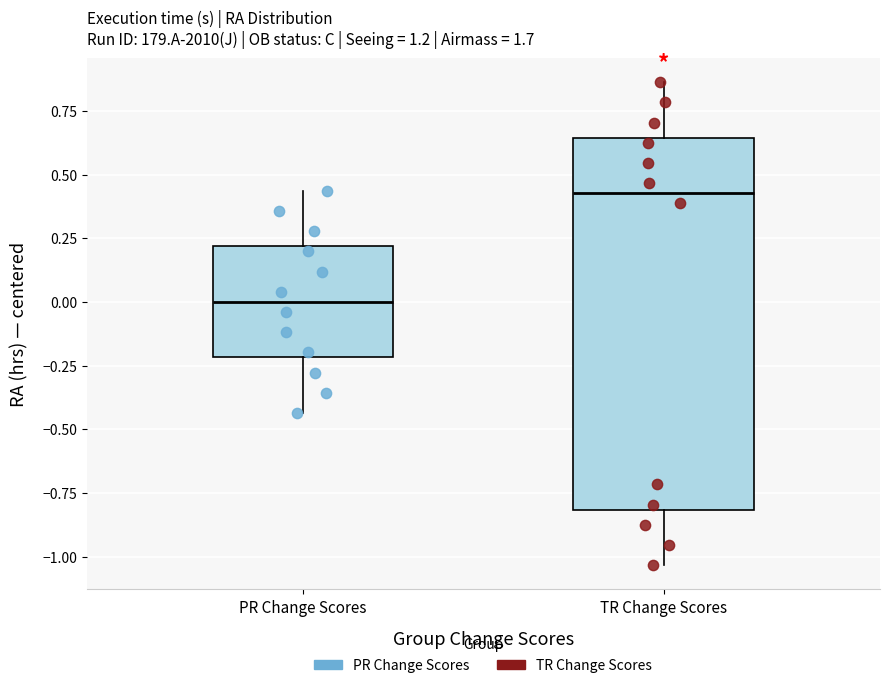

Which box is the tallest, from its lower edge to its upper edge?

TR Change Scores